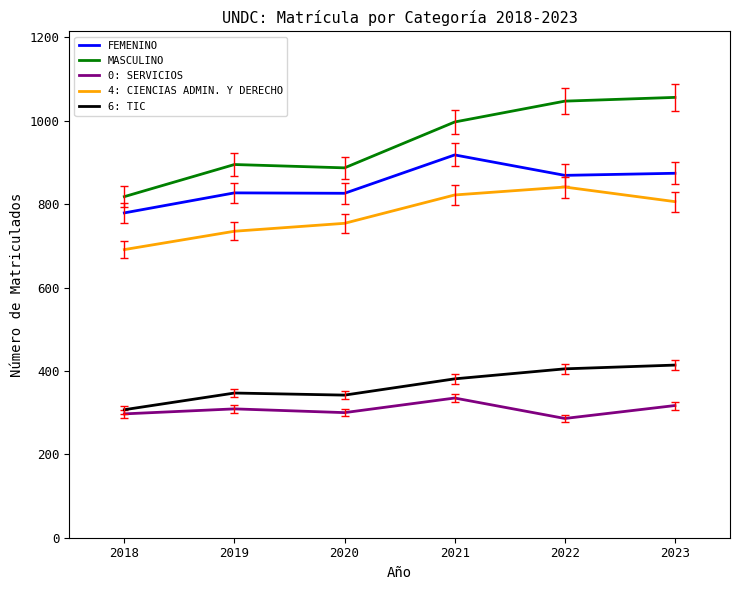

What is the difference between the highest and lowest values at 2019?

586